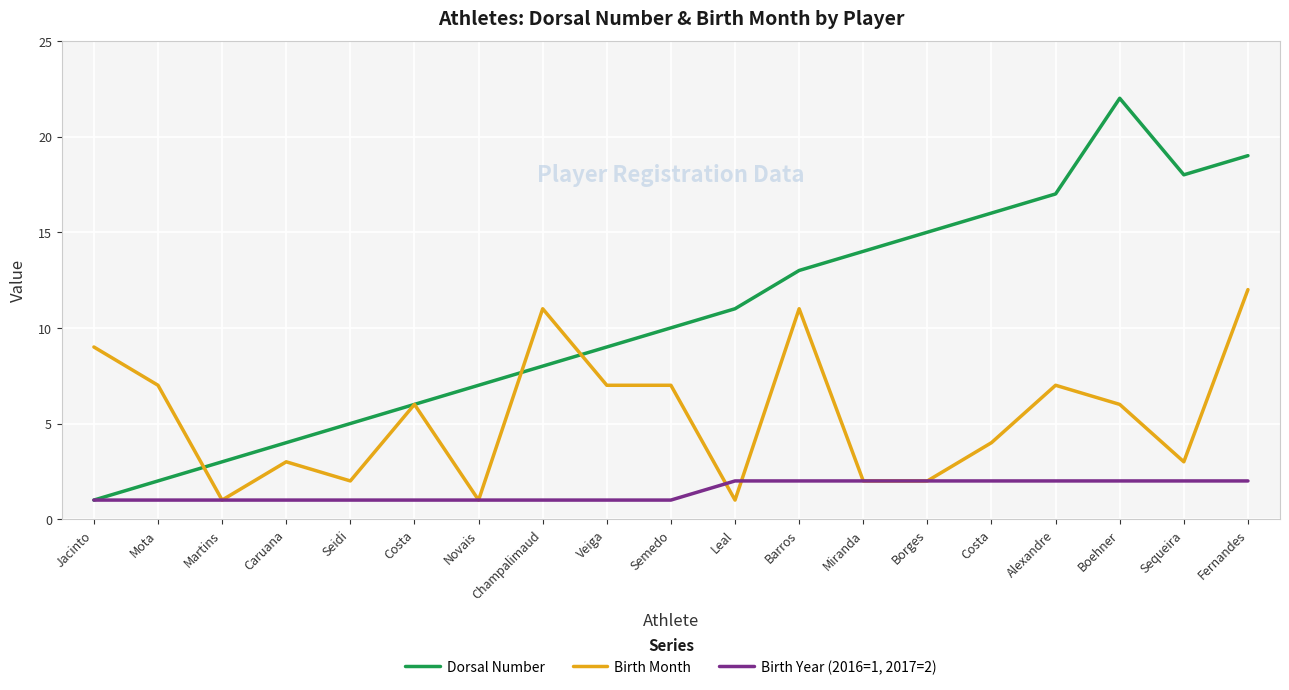

Which series has the widest spread of values?

Dorsal Number